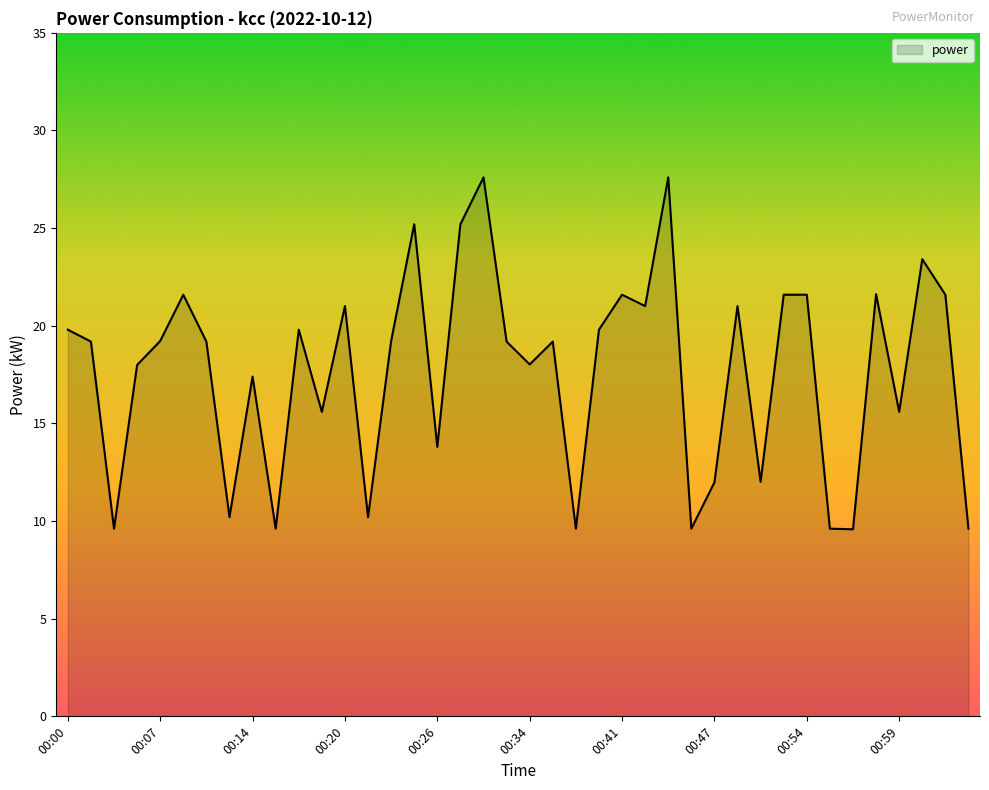

What is the difference between the maximum and minimum values?

18.0